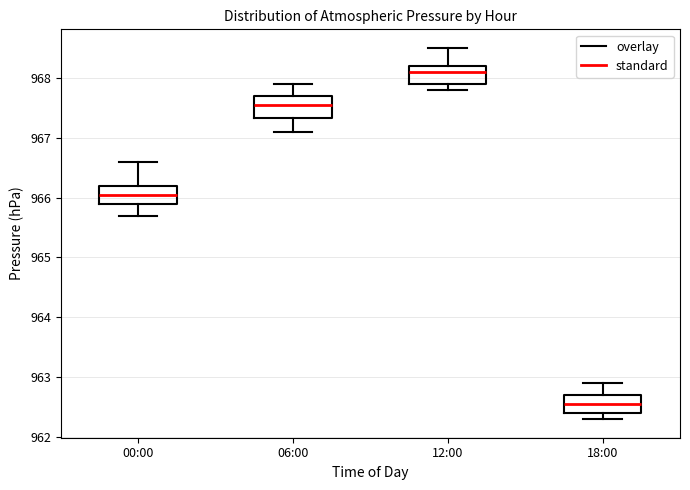

Reading left to right, read every box against the y-axis: the position of its median line, the range the box covers, and the ends of its whiskers. The values are not printed on the chart, so give them approximately, as read against the axis.

00:00: median 966.1, box 965.9 to 966.2, whiskers 965.7 to 966.6
06:00: median 967.6, box 967.3 to 967.7, whiskers 967.1 to 967.9
12:00: median 968.1, box 967.9 to 968.2, whiskers 967.8 to 968.5
18:00: median 962.6, box 962.4 to 962.7, whiskers 962.3 to 962.9